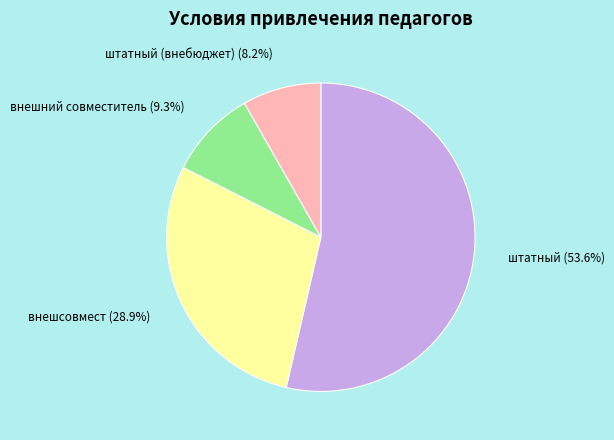

Approximately how many times larger is the value at внешсовмест compared to штатный (внебюджет)?

3.5